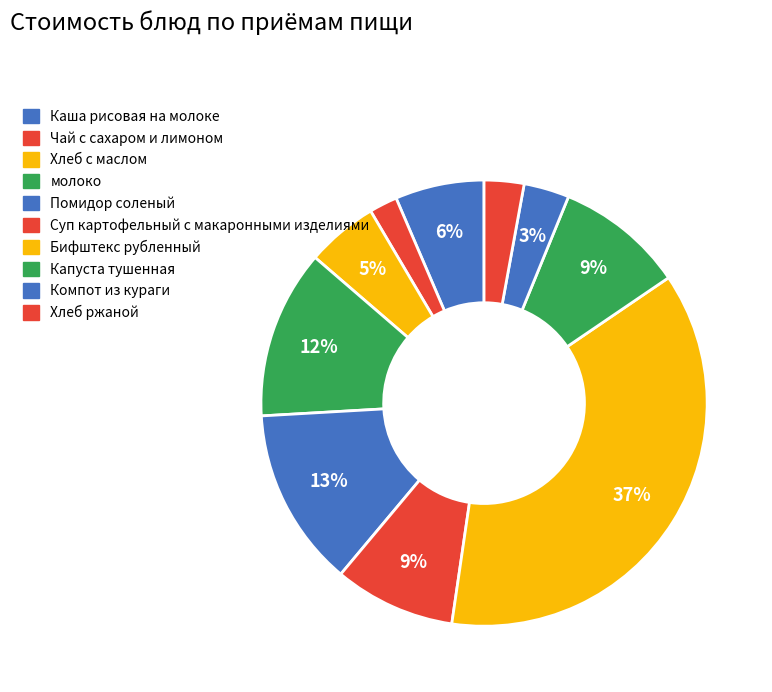

What is the ratio of the value at Суп картофельный с макаронными изделиями to the value at Помидор соленый?

0.7